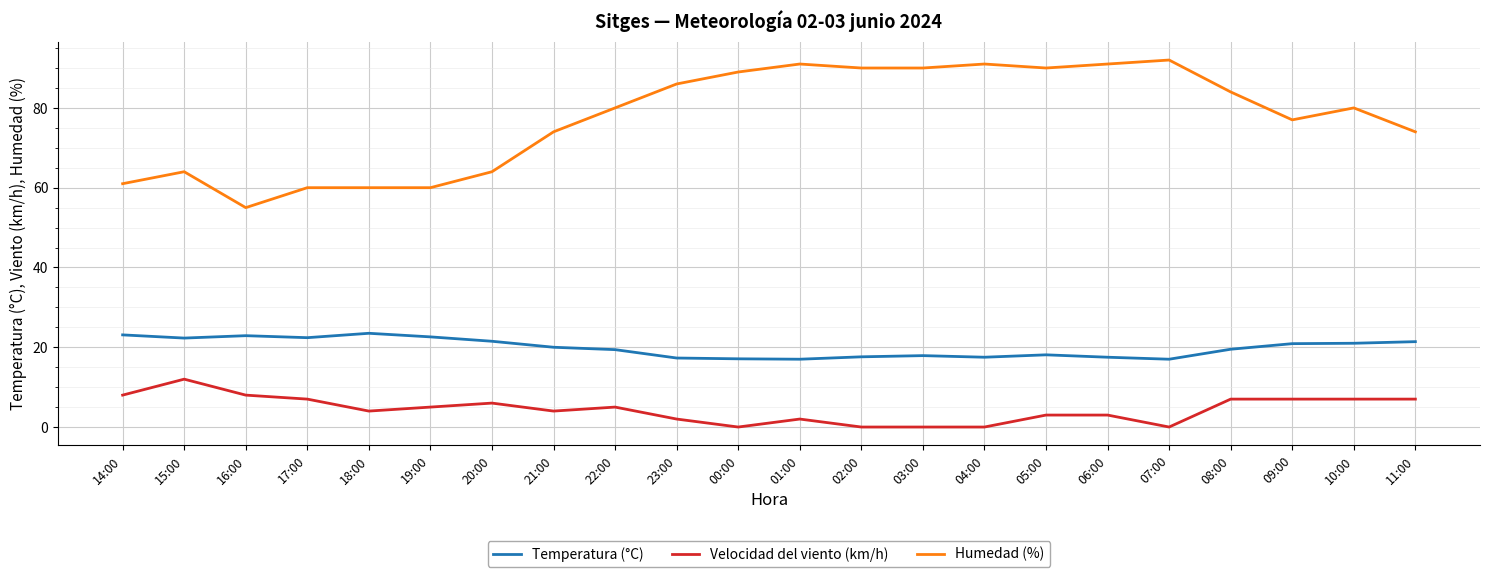

What is the total value across all series at 20:00?

91.5